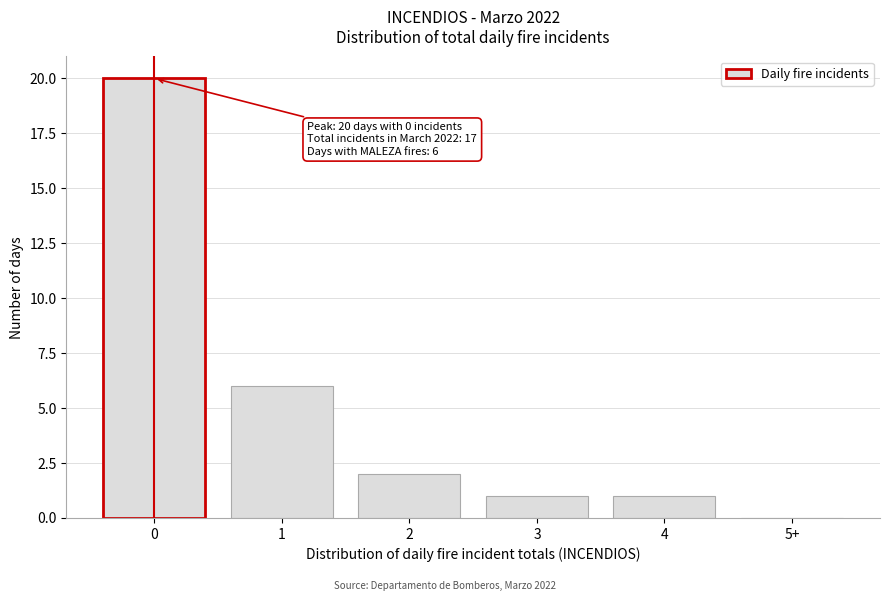

Reading left to right, extract all data points from this chart.

0=20	1=6	2=2	3=1	4=1	5+=0